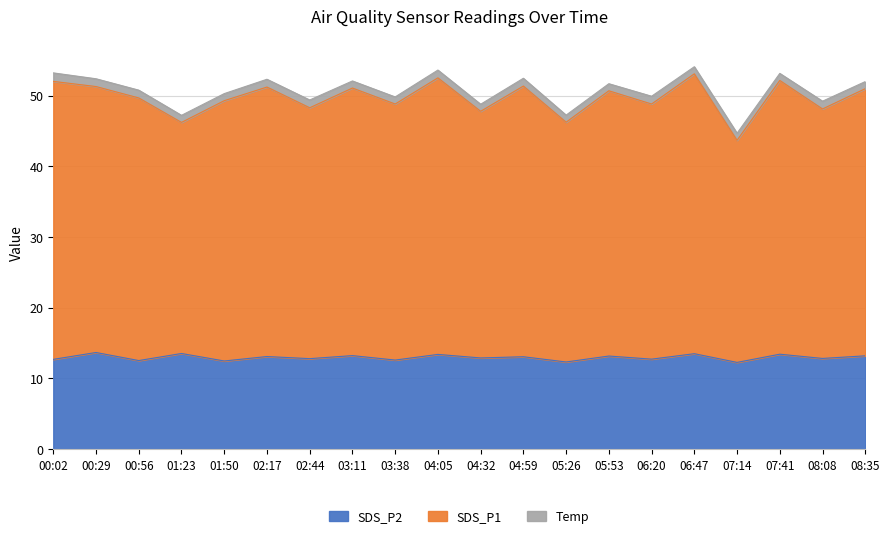

How many data points in SDS_P1 are above 51?

10